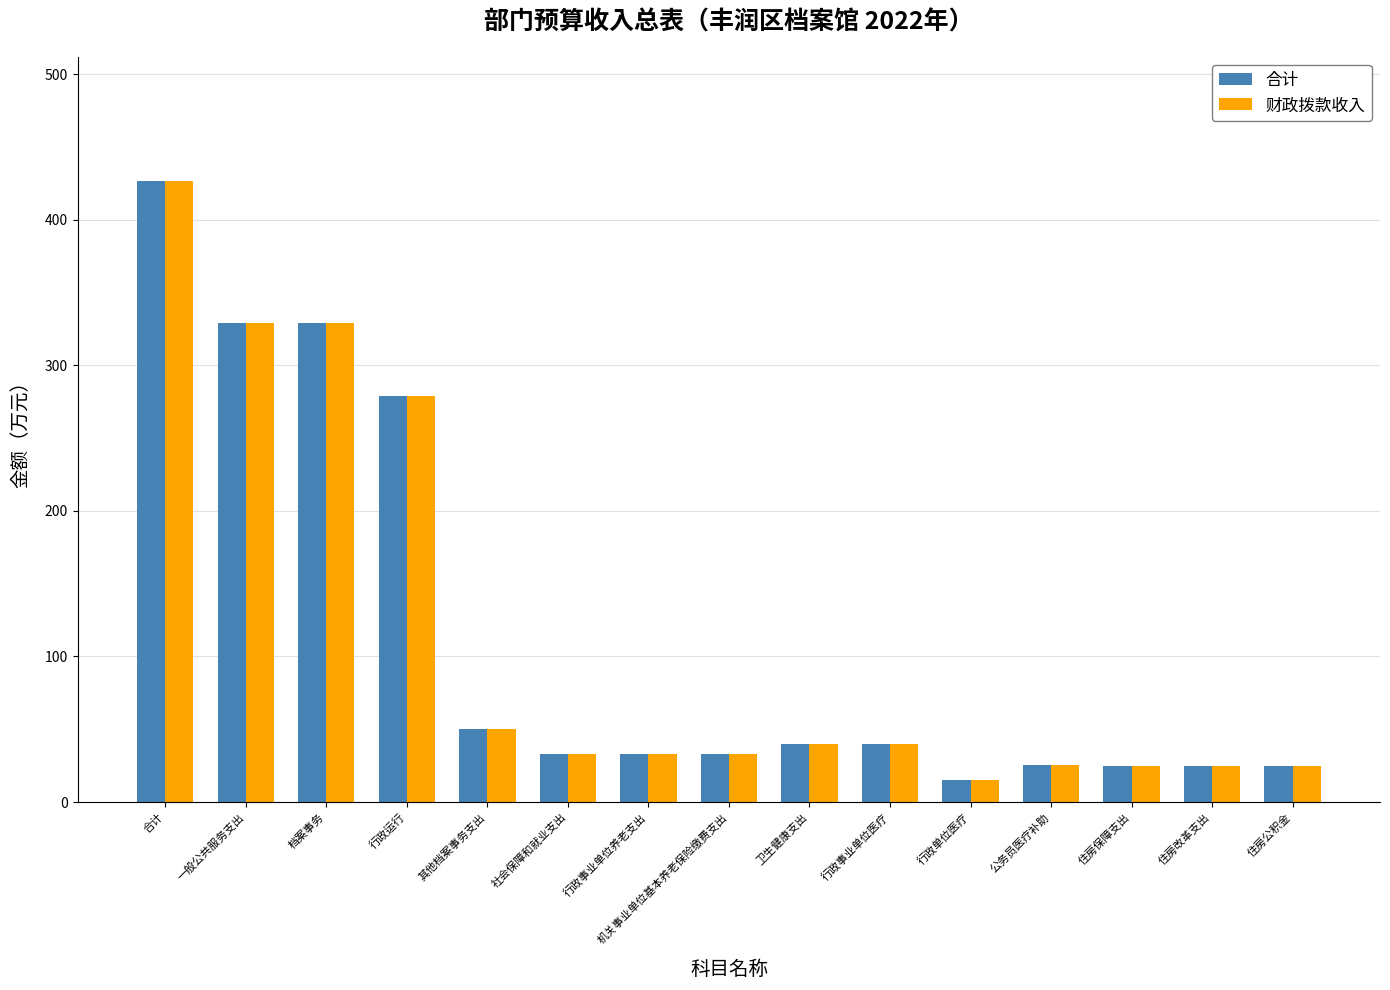

The value of 财政拨款收入 at 一般公共服务支出 is 329.1. True or false?

True